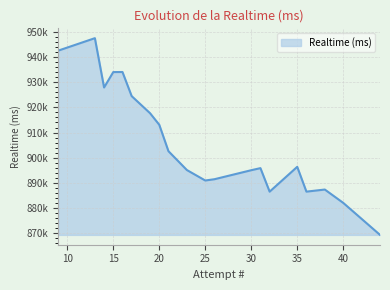

Does the chart have visible grid lines?

Yes